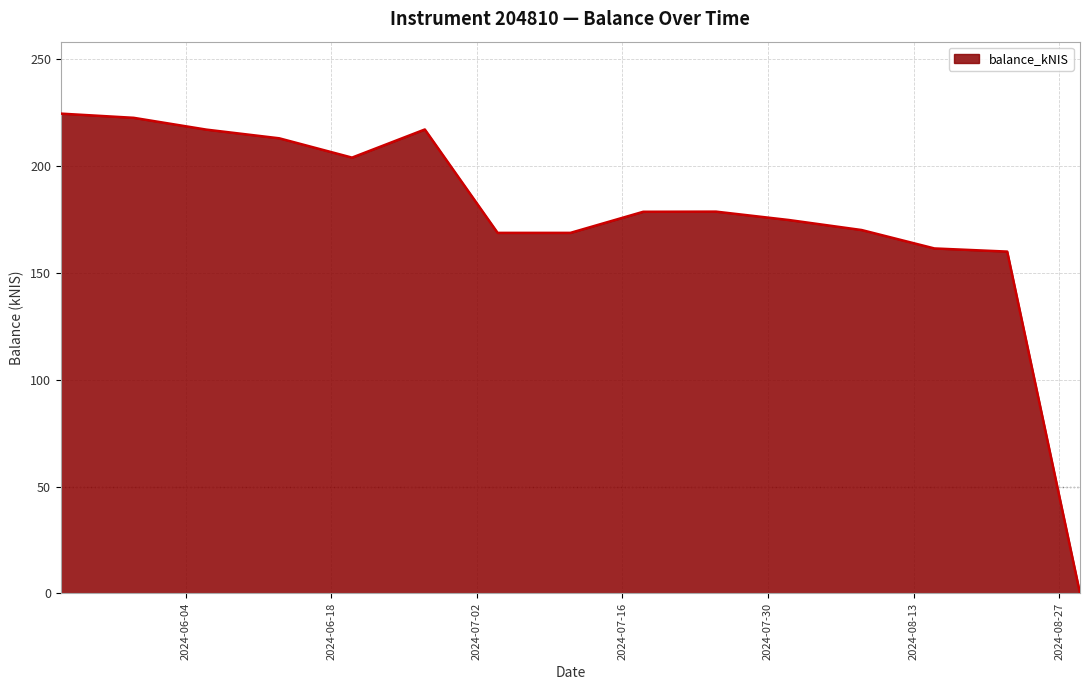

How many values are below 178?

7